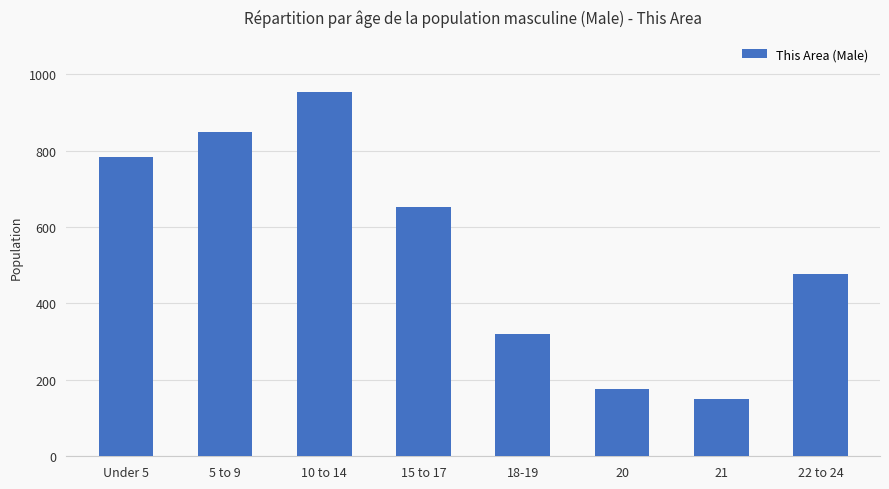

Which label corresponds to the smallest value in the chart?

21